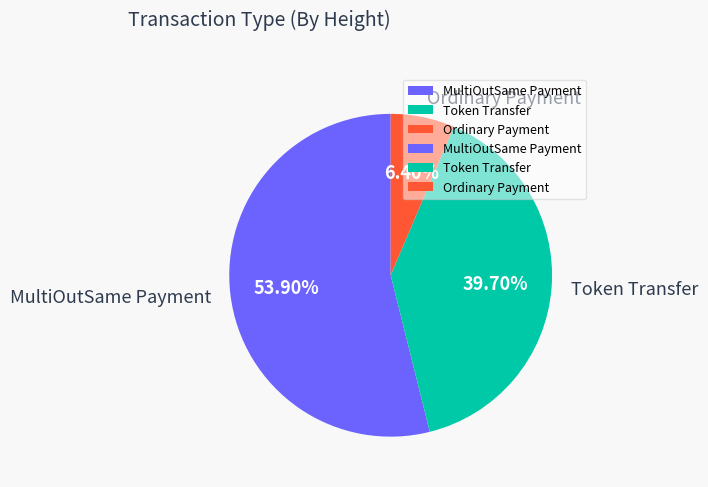

To the nearest percent, what is the average slice percentage?

33%